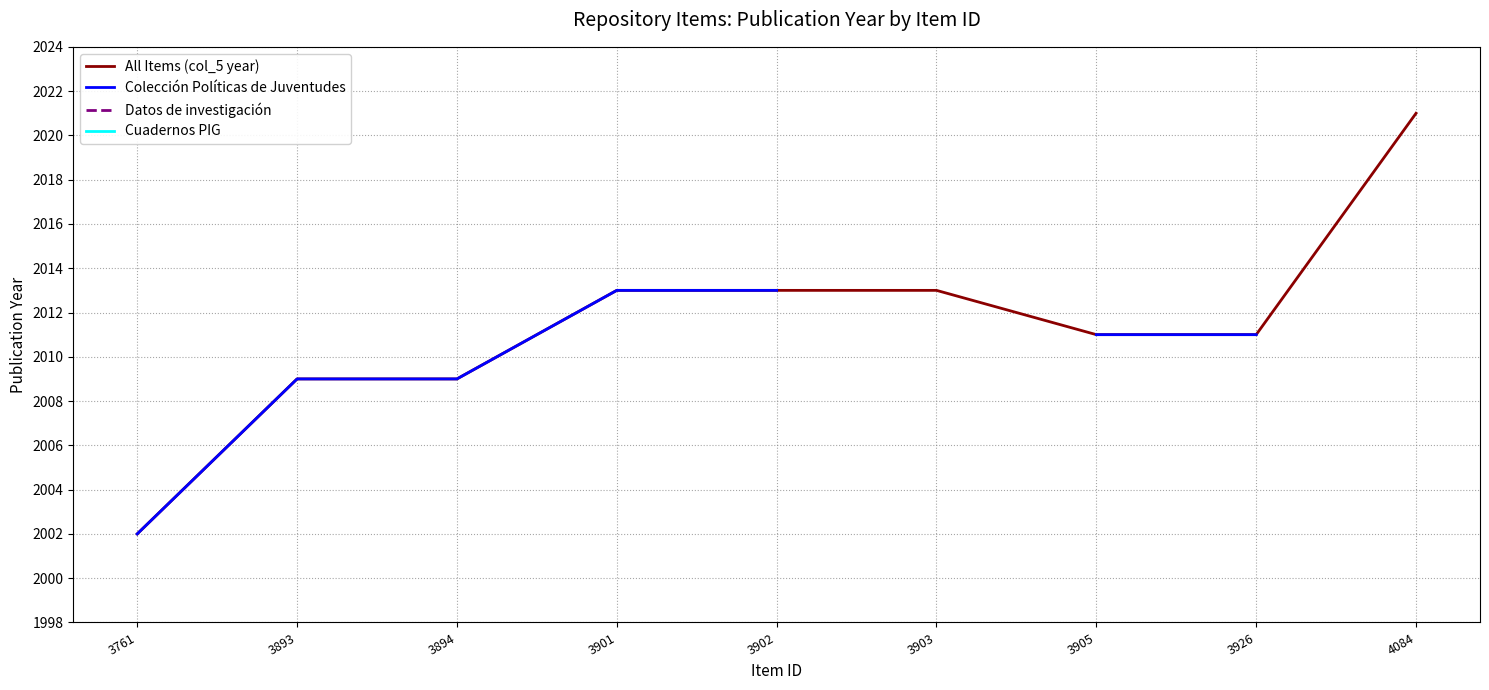

Which category has the lowest value across all series?

3761